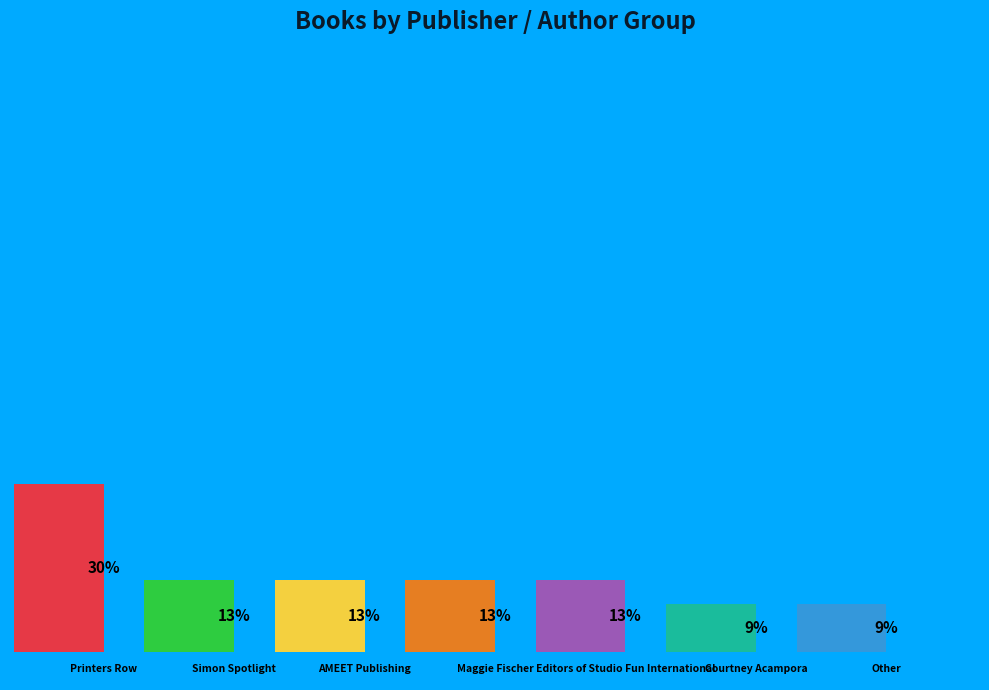

What is the total percentage of AMEET Publishing and Editors of Studio Fun International?

26.1%